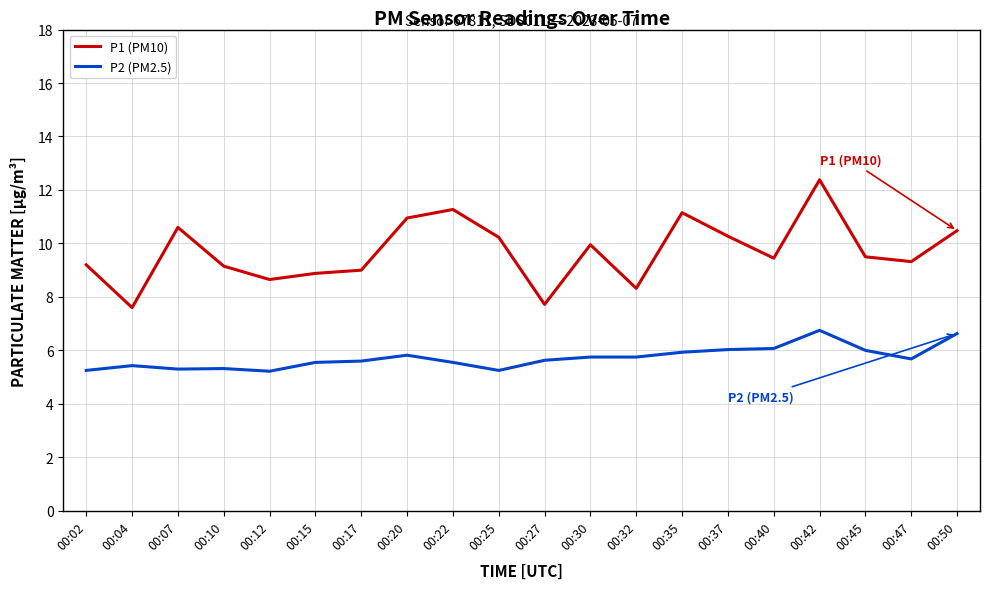

What is the total value across all series at 00:04?

13.0